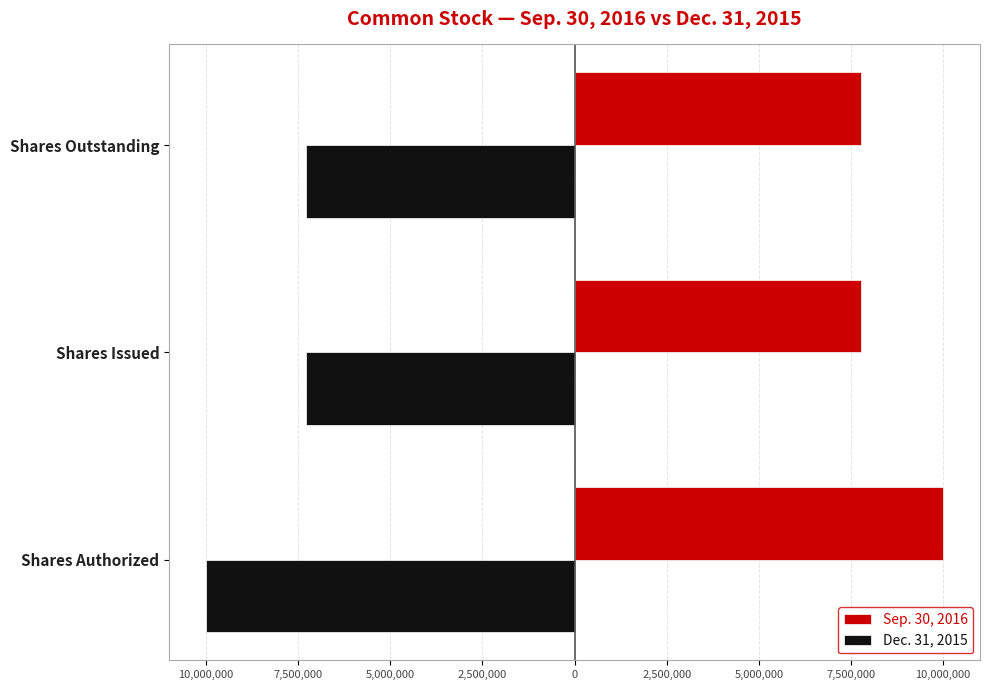

At how many categories does at least one series exceed 912698?

3